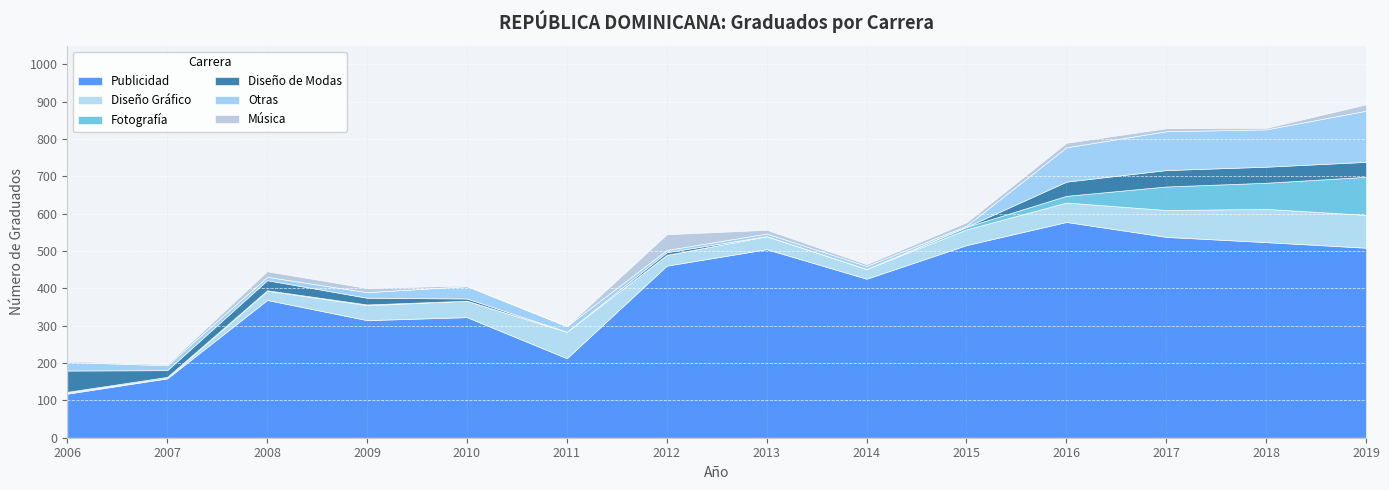

Which series has the largest total across all categories?

Publicidad